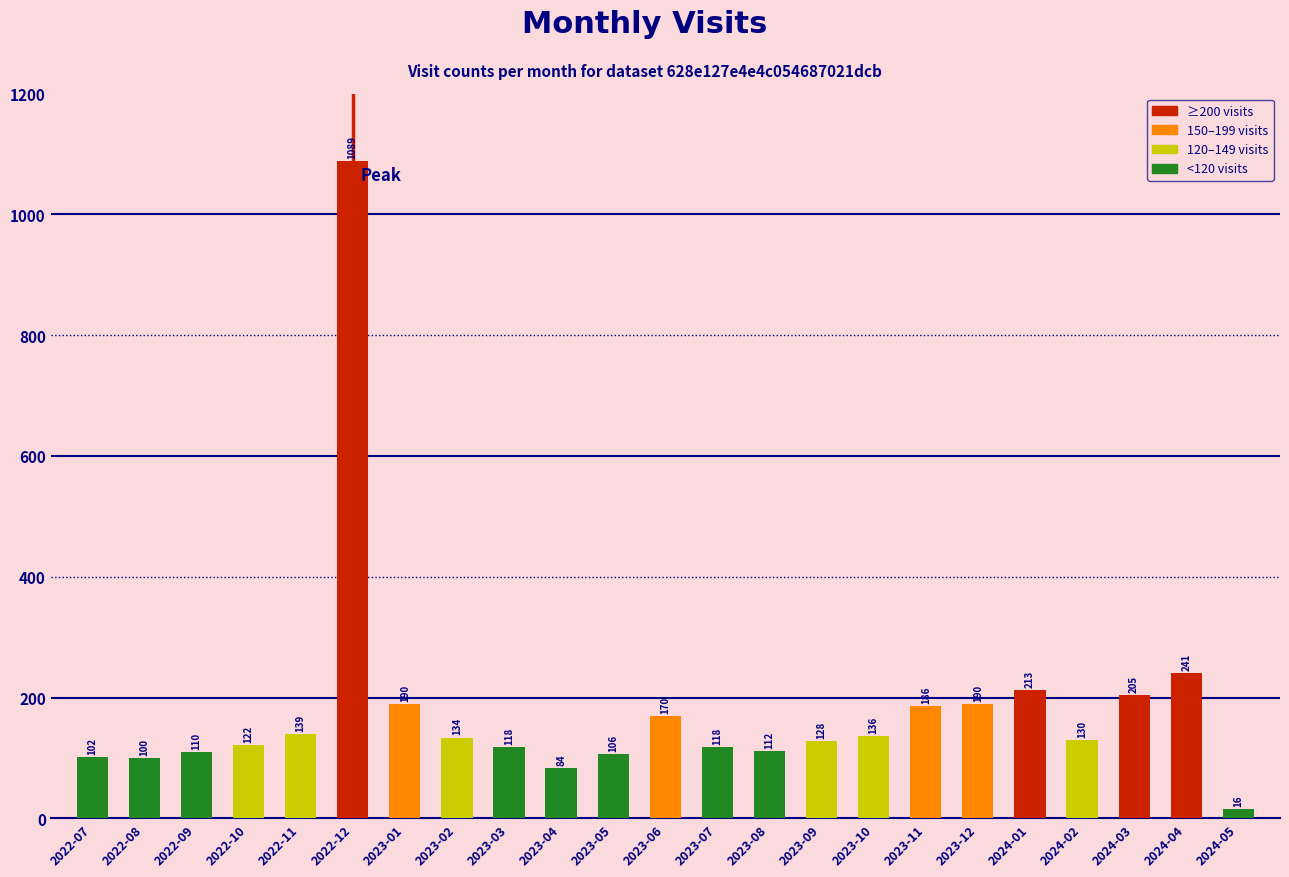

What is the label of the 18th bar from the right?

2022-12